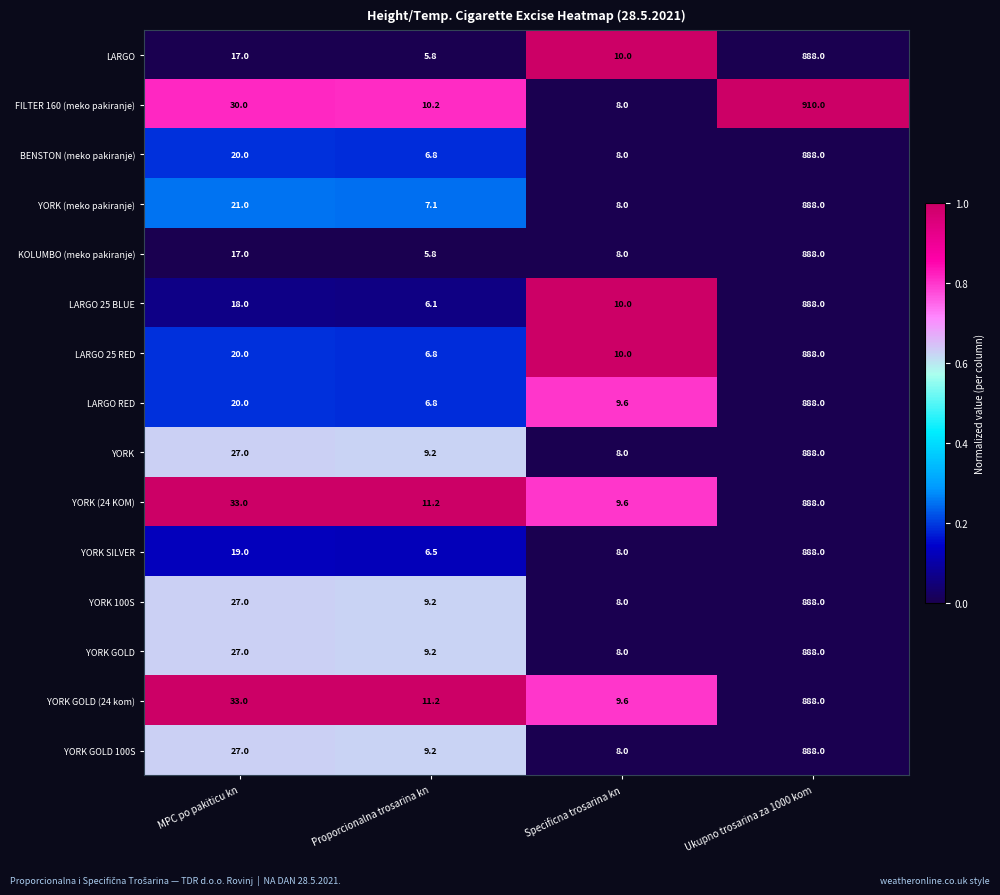

List the labels in order of YORK 100S value, smallest first.

Specificna trosarina kn, Proporcionalna trosarina kn, MPC po pakiticu kn, Ukupno trosarina za 1000 kom